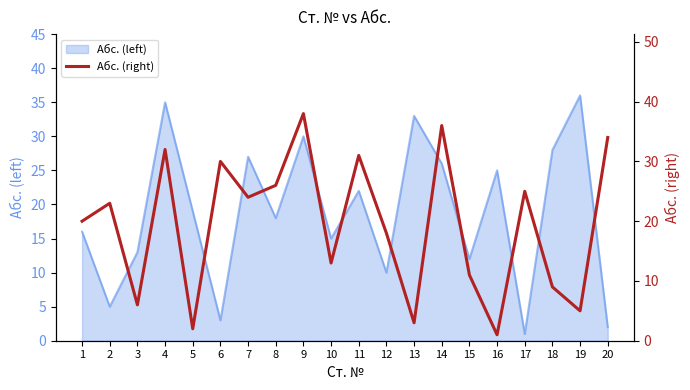

Count the number of categories in the chart.

20